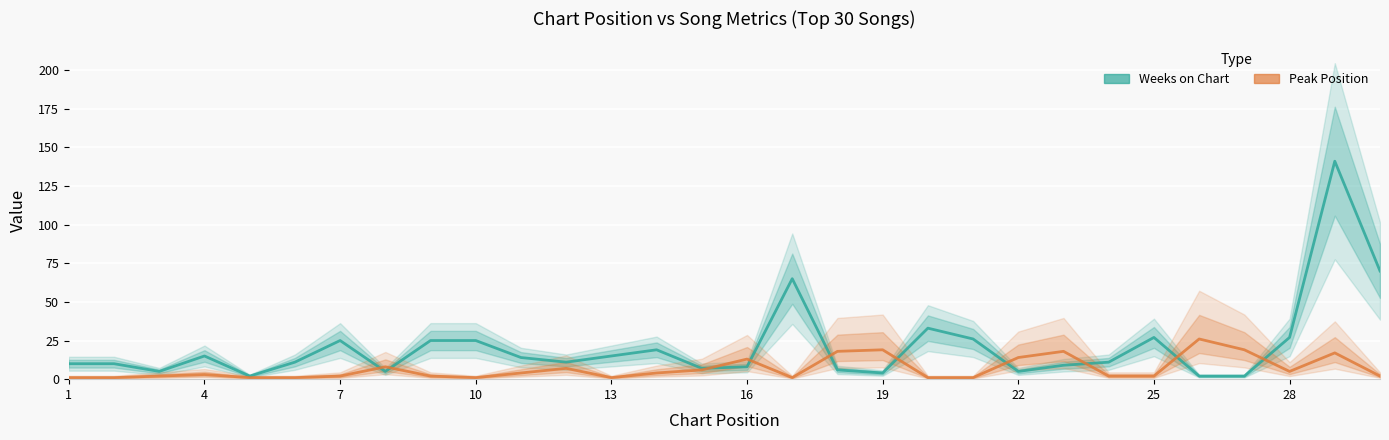

True or false: Peak Position has a value of 2 at 19.

False